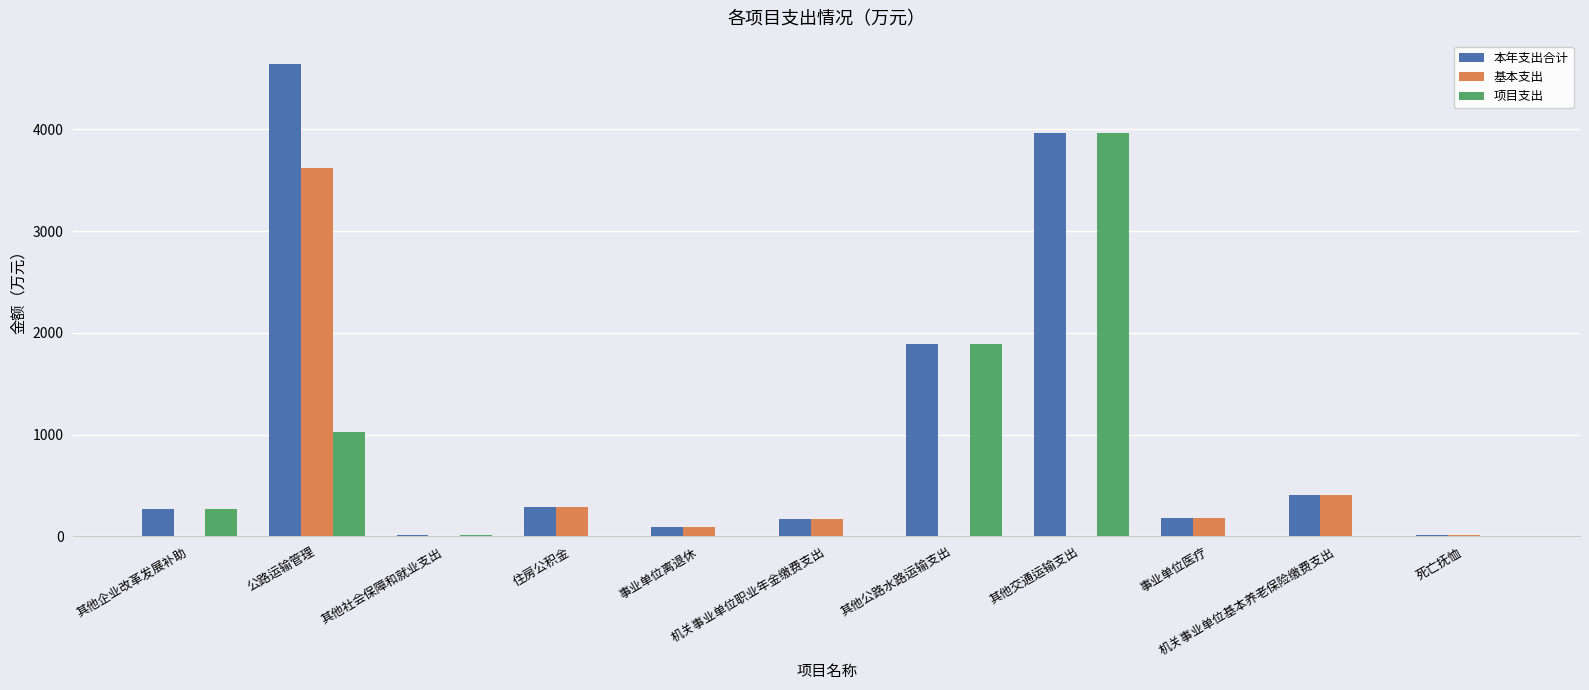

Which series changed the most between 其他交通运输支出 and 机关事业单位基本养老保险缴费支出?

项目支出